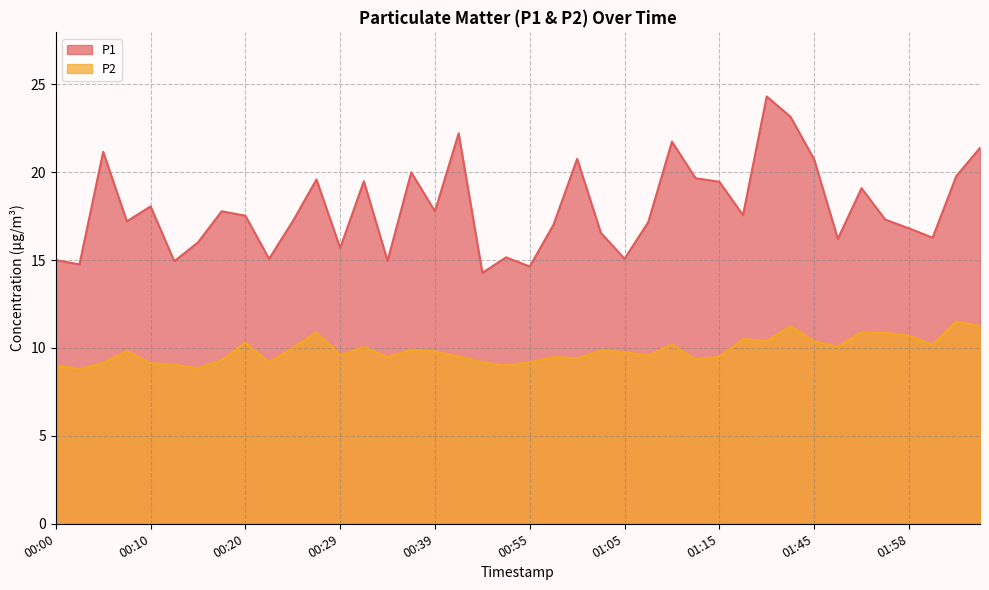

Rank the series by their maximum value, from lowest to highest.

P2, P1